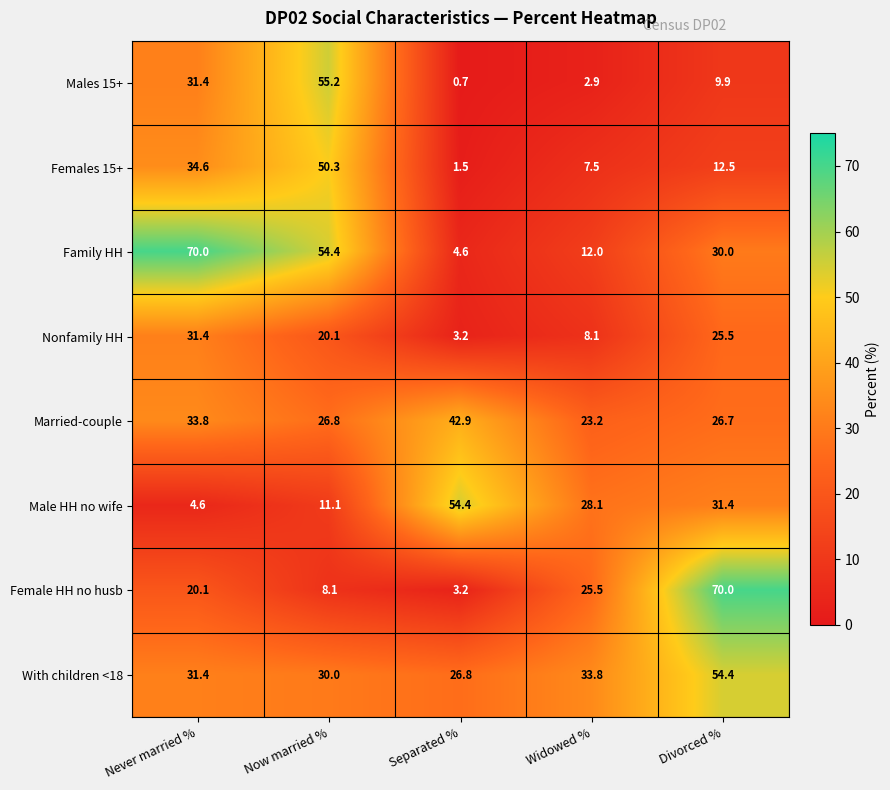

What is the highest value of the Male HH no wife series?

54.4